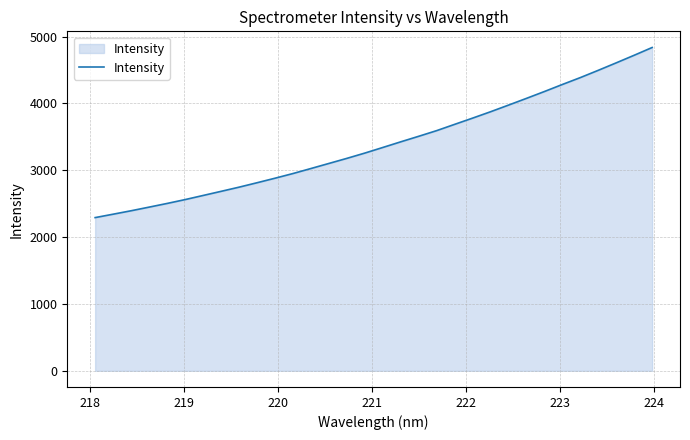

What is the difference between the maximum and minimum values?

2544.4